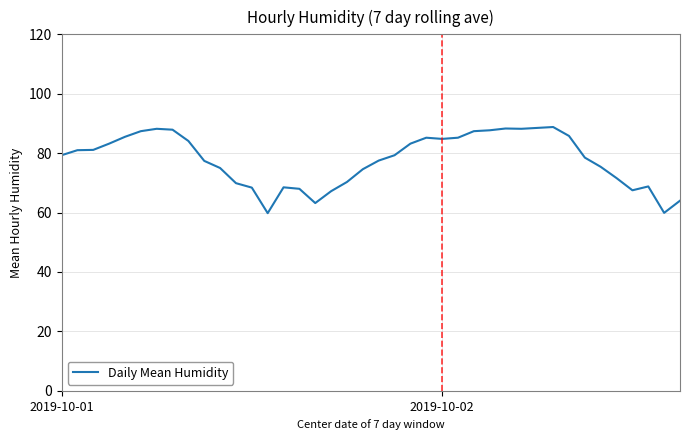

What is the maximum value shown in the chart?

88.8